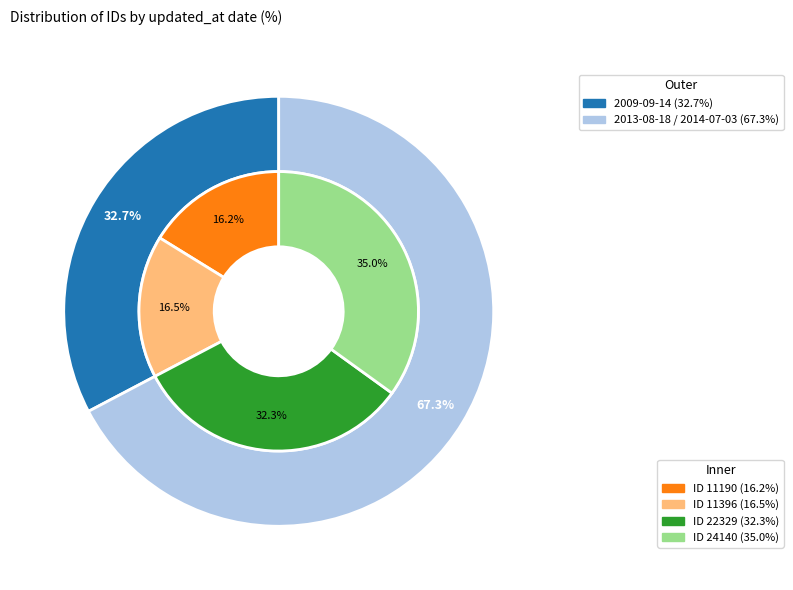

Does 2009-09-14 account for over 50% of the chart?

No